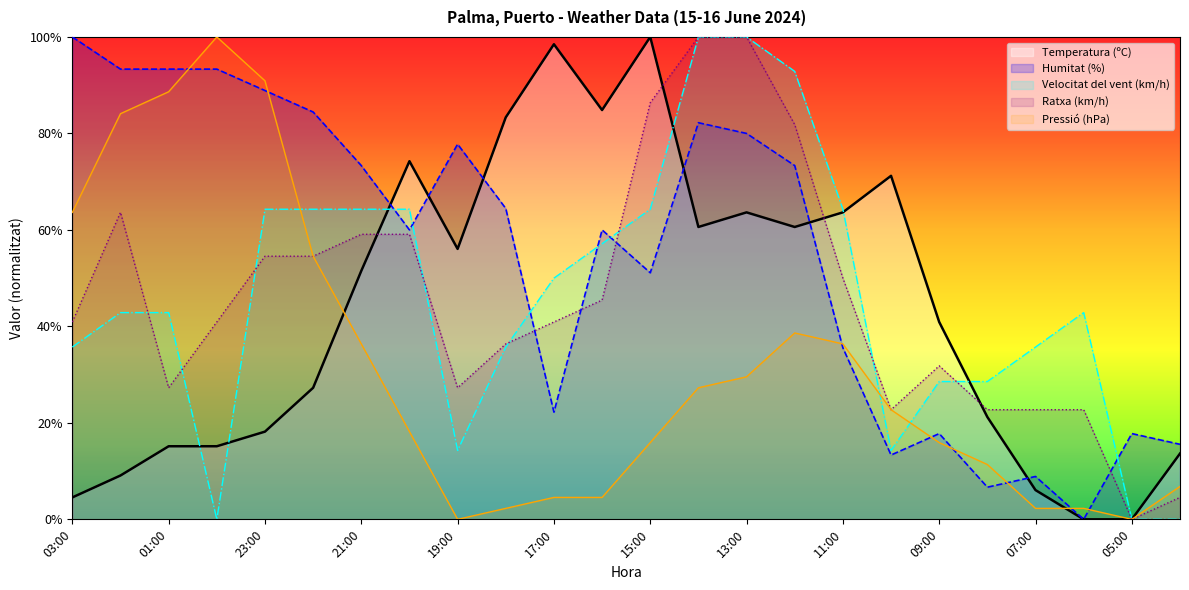

What is the approximate value of Humitat (%) at 22:00?

84.4